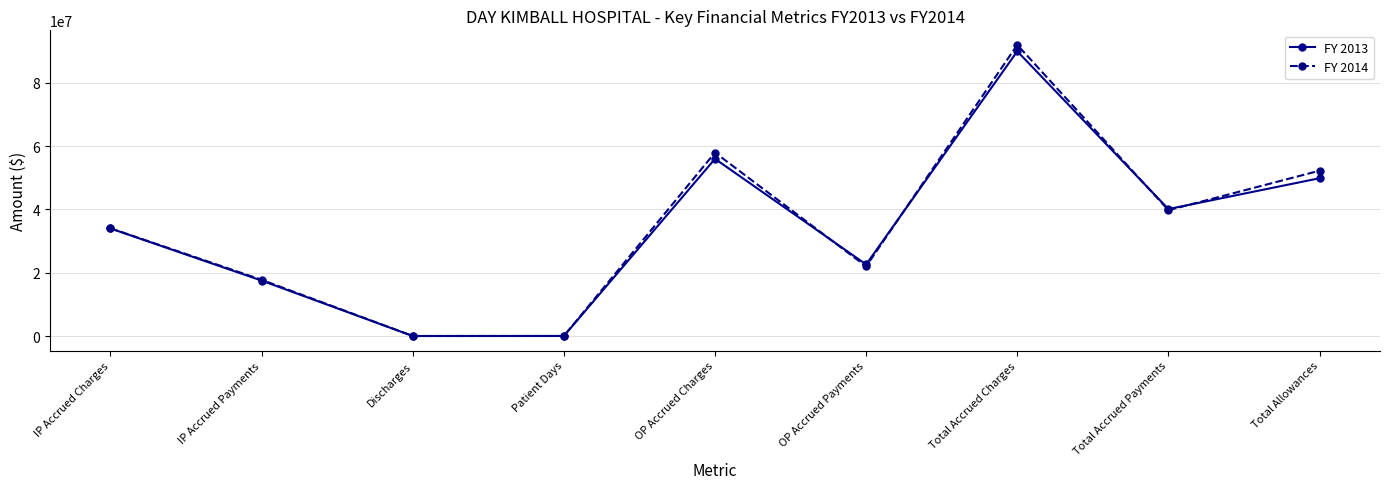

What is the label of the 8th point from the left?

Total Accrued Payments